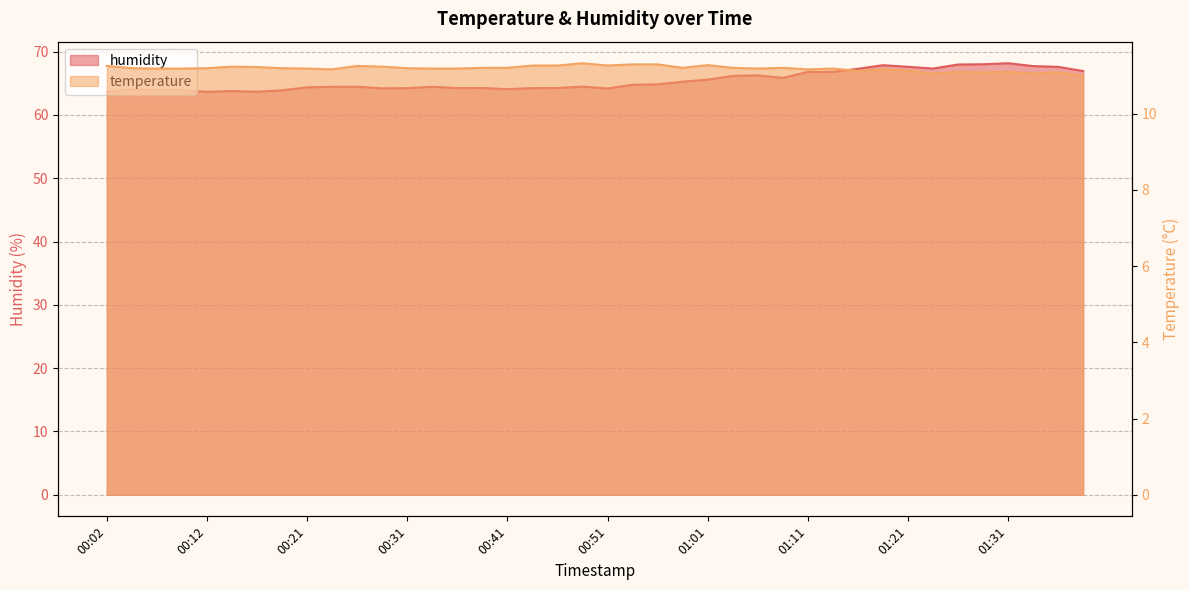

How many interior local peaks does the temperature series have?

10